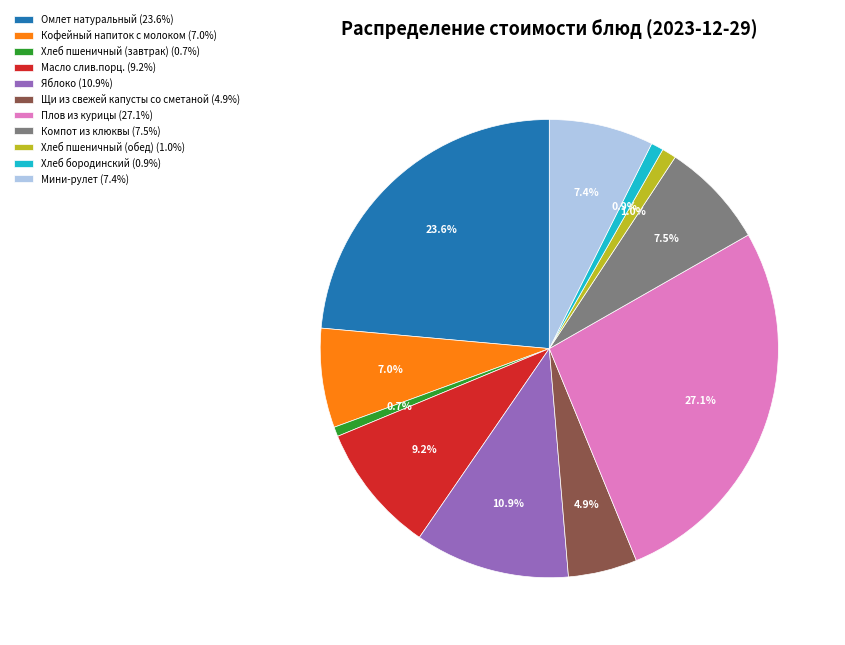

How many slices are in this pie chart?

11